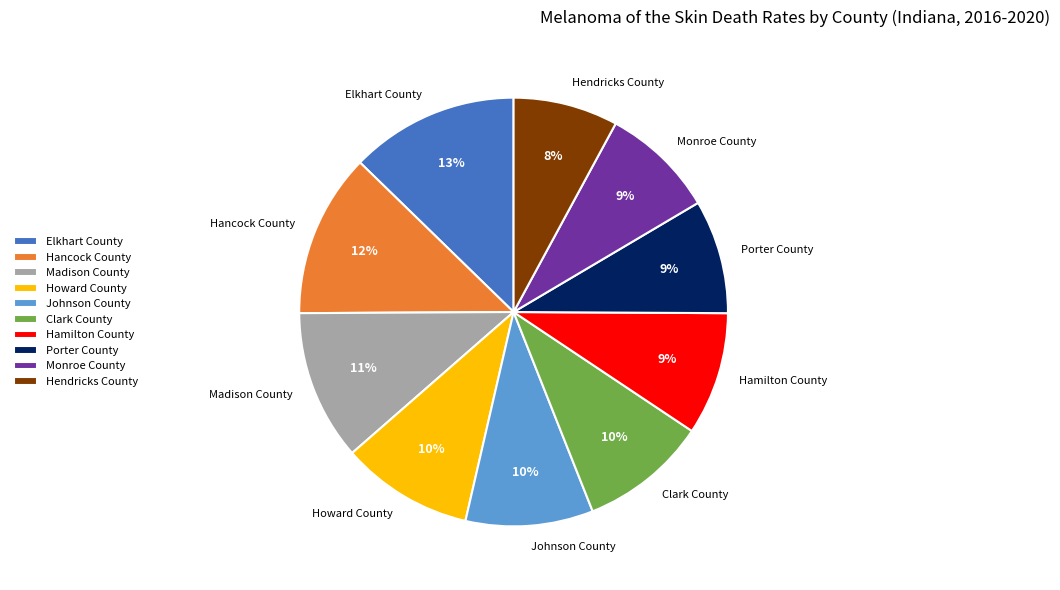

True or false: Clark County accounts for 10% of the total.

True